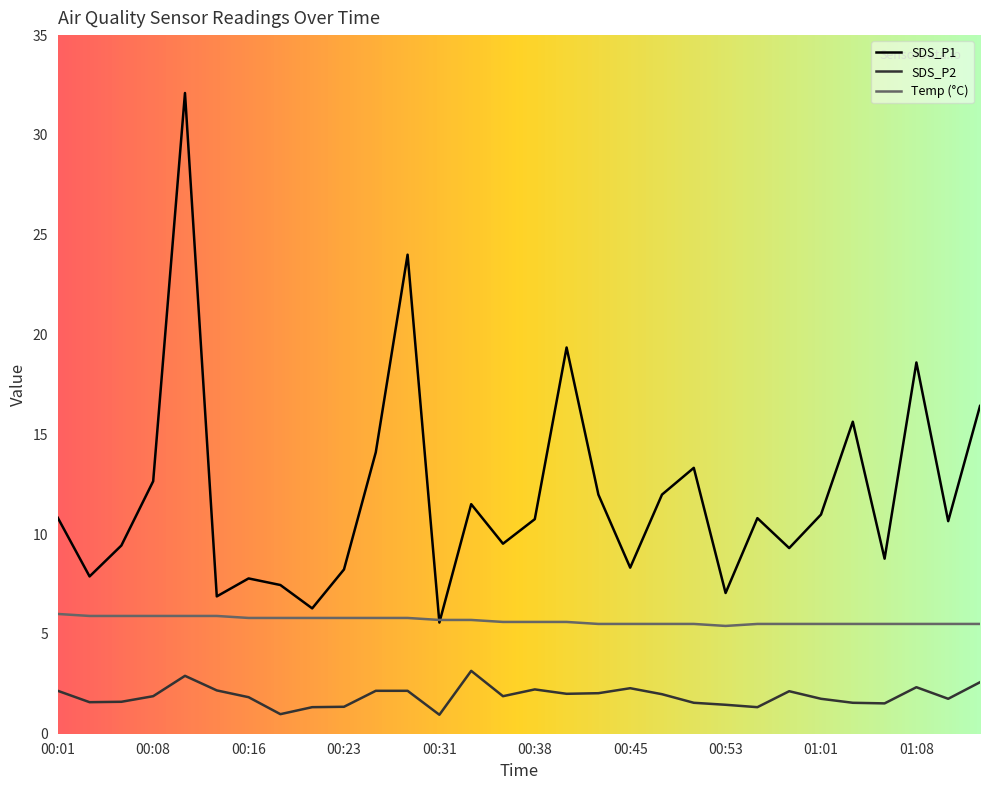

How many lines are shown in the chart?

3